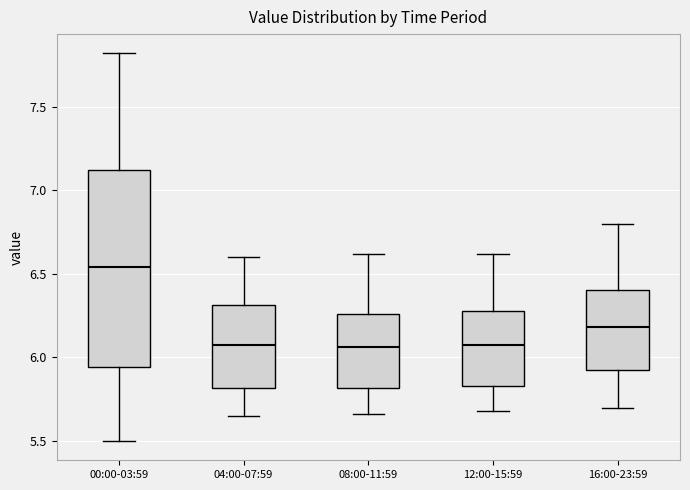

Reading left to right, transcribe this box plot: for each box, give where its median line is, the range the box spans, and where its two whiskers end, as read against the y-axis. The values are not printed on the chart, so give them approximately, as read against the axis.

00:00-03:59: median 6.55, box 5.95 to 7.10, whiskers 5.50 to 7.80
04:00-07:59: median 6.10, box 5.80 to 6.30, whiskers 5.65 to 6.60
08:00-11:59: median 6.05, box 5.80 to 6.25, whiskers 5.65 to 6.60
12:00-15:59: median 6.10, box 5.85 to 6.30, whiskers 5.70 to 6.60
16:00-23:59: median 6.20, box 5.90 to 6.40, whiskers 5.70 to 6.80